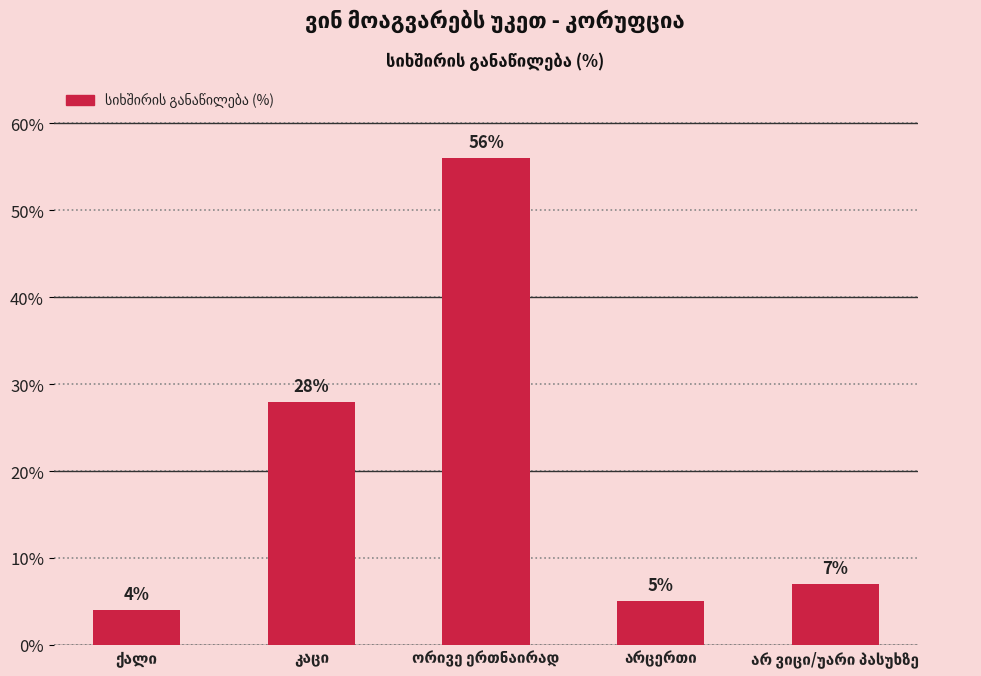

What is the value of the 1st bar from the left?

4